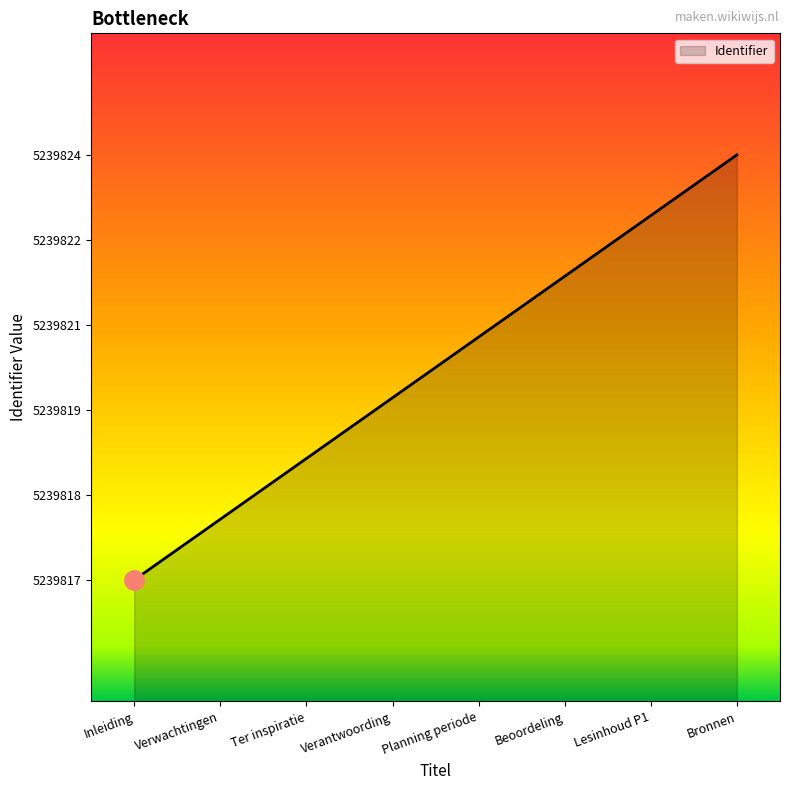

Is this an area chart (filled region under the line)?

Yes